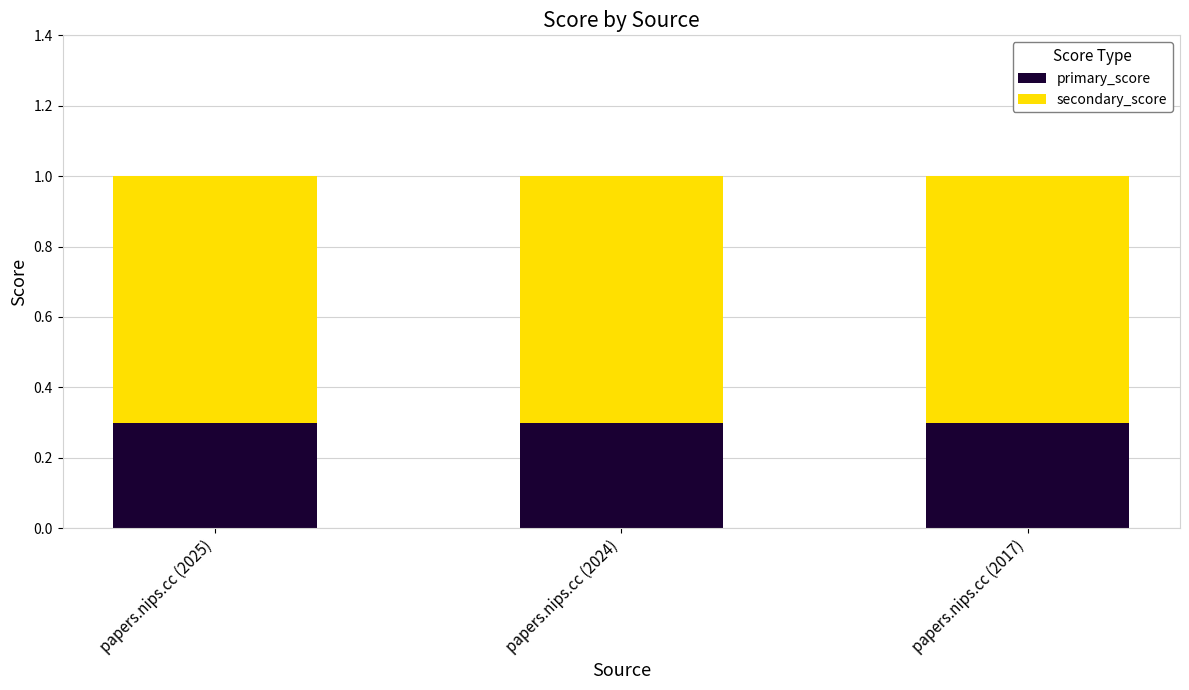

What is the average value of the primary_score series?

0.3